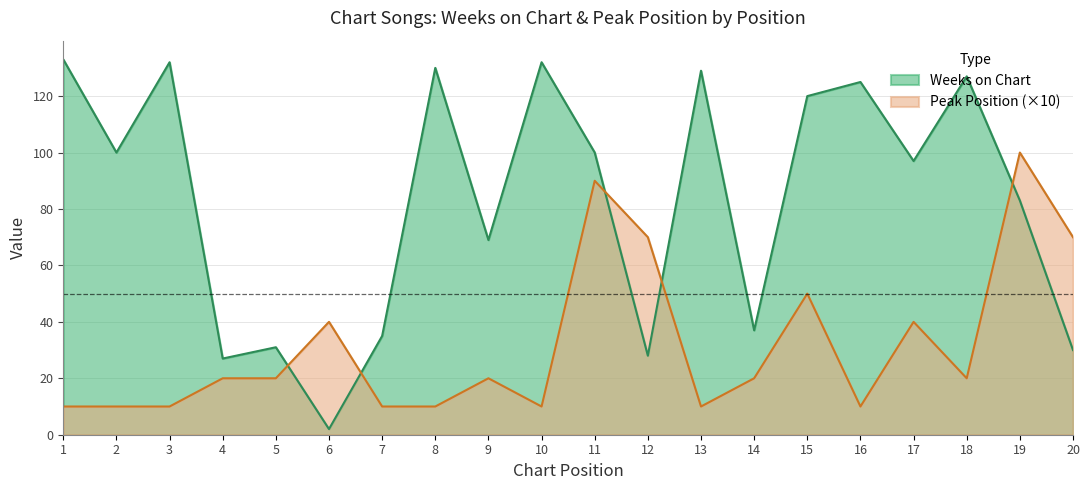

Which series ends up on top after the final intersection of Peak Position and Weeks on Chart?

Peak Position